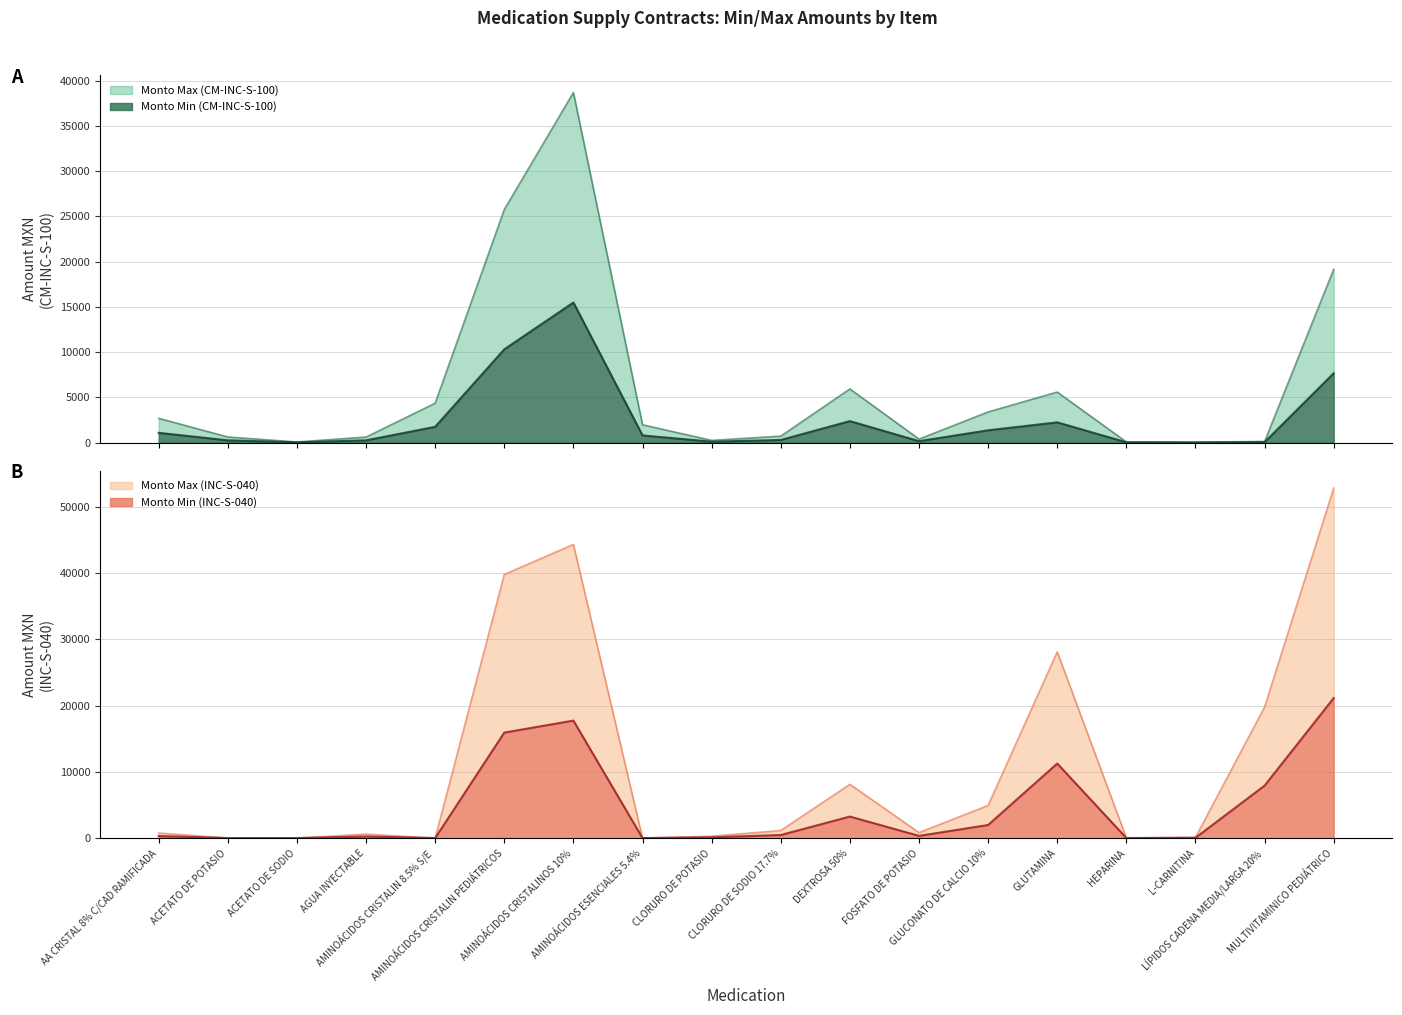

How many data points in Monto Max (INC-S-040) are above 832?

9